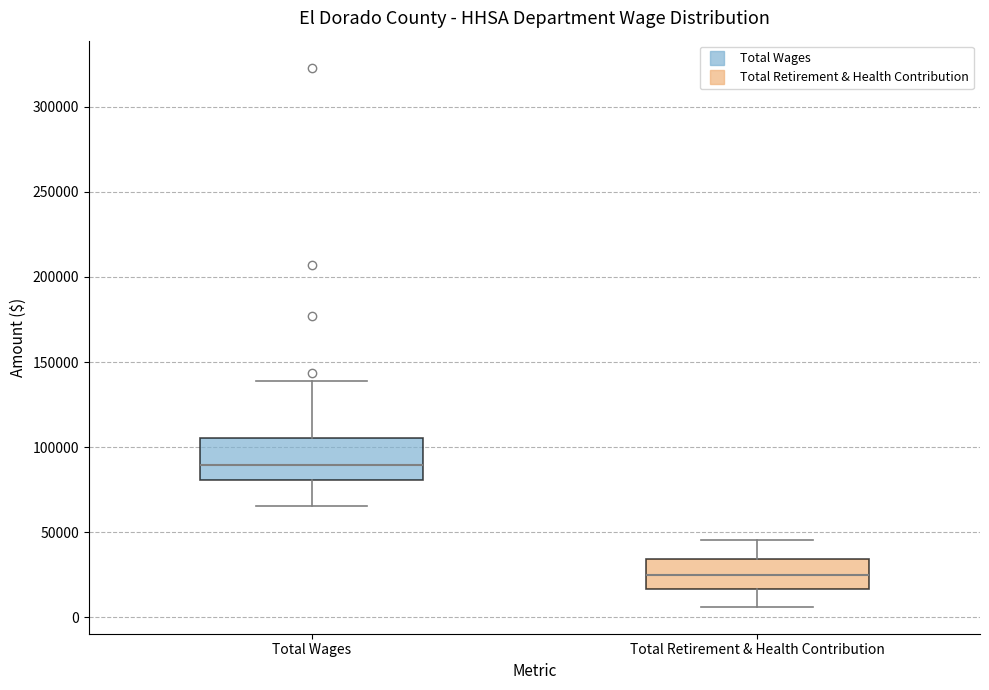

Which box is the tallest, from its lower edge to its upper edge?

Total Wages